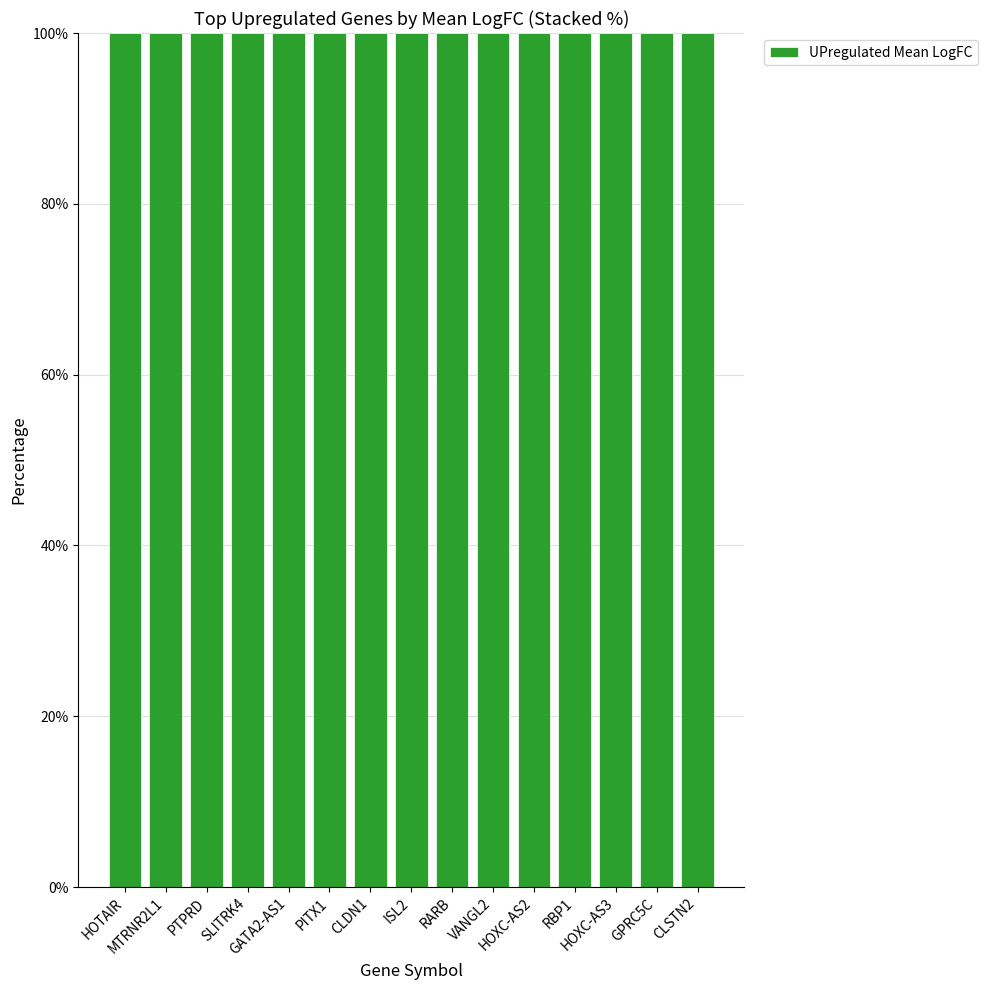

Reading left to right, transcribe all the data shown in this chart.

HOTAIR=74697	MTRNR2L1=55233	PTPRD=46245	SLITRK4=45239	GATA2-AS1=43041	PITX1=42342	CLDN1=41450	ISL2=40878	RARB=40001	VANGL2=39748	HOXC-AS2=37501	RBP1=36565	HOXC-AS3=35799	GPRC5C=35355	CLSTN2=32582